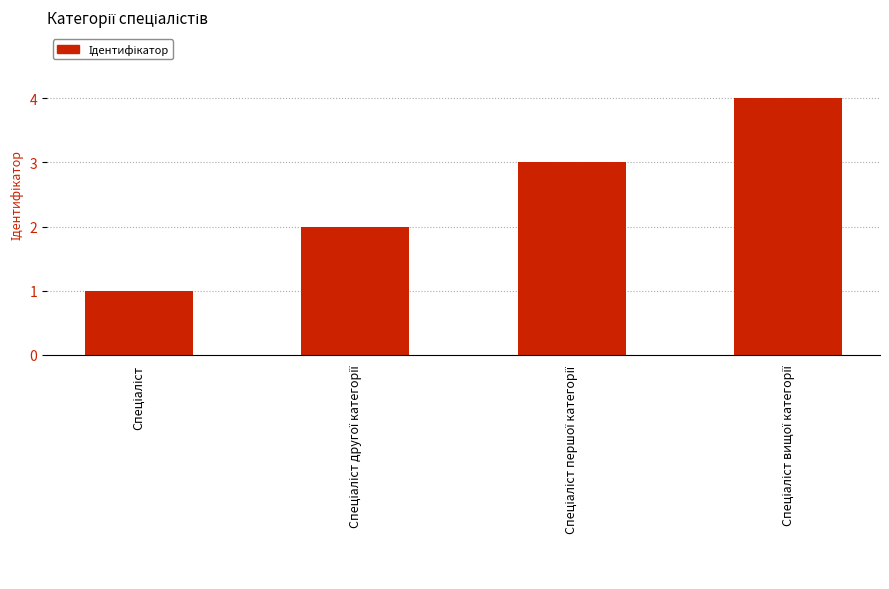

What is the greatest value displayed?

4